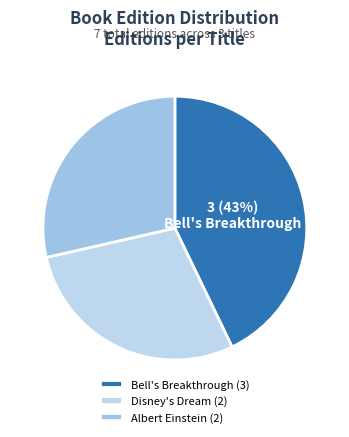

Is there a majority slice in this chart?

No